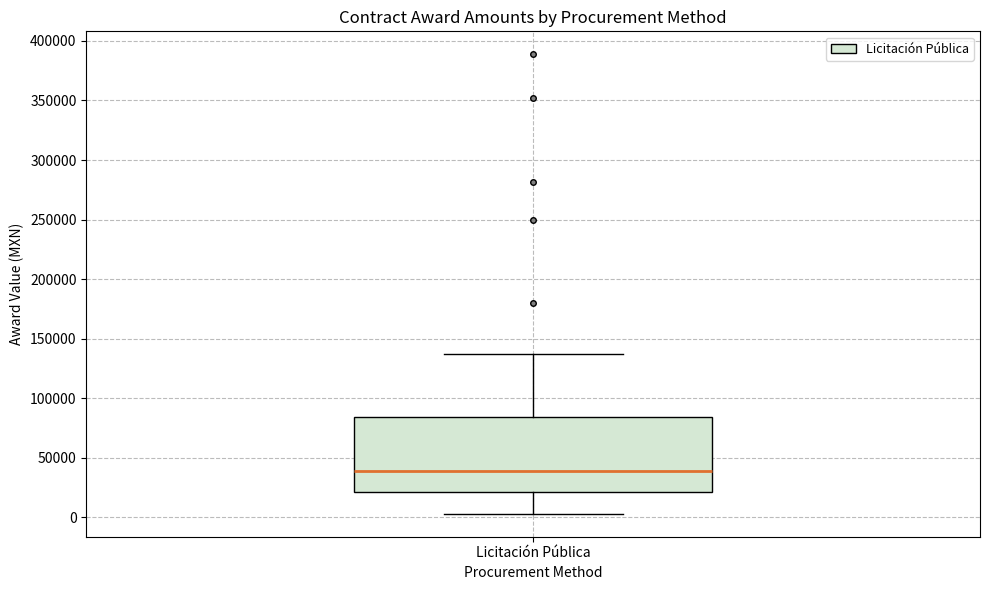

Transcribe this box plot: give where the median line is, the range the box spans, and where the two whiskers end, as read against the y-axis. The values are not printed on the chart, so give them approximately, as read against the axis.

median 40000, box 20000 to 85000, whiskers 5000 to 135000